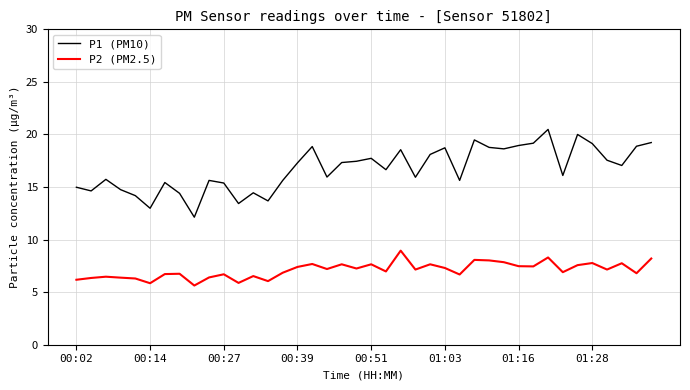

True or false: P2 (PM2.5) and P1 (PM10) cross at least once.

False